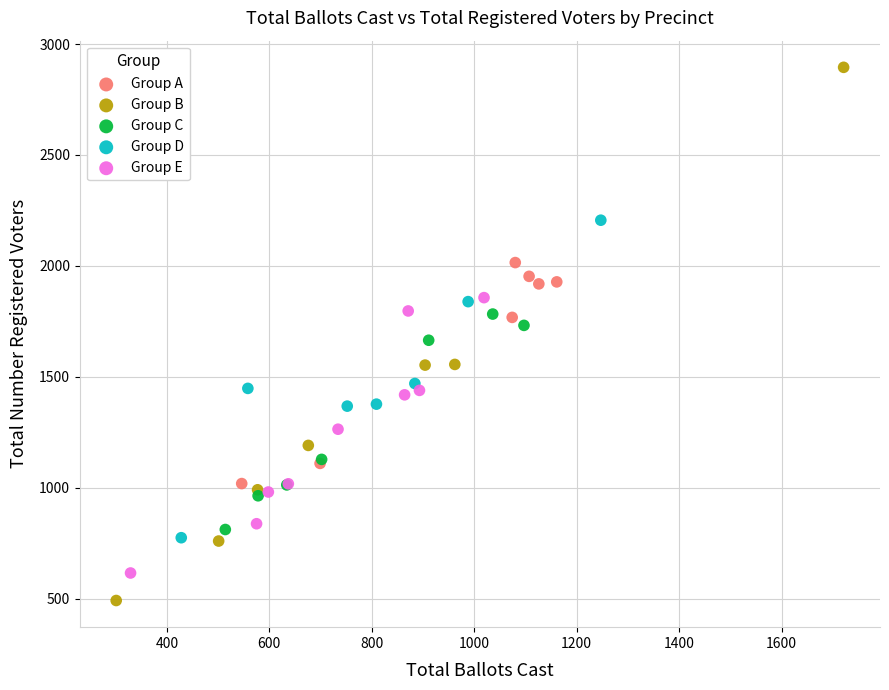

Which series contains the highest Y value?

Group B